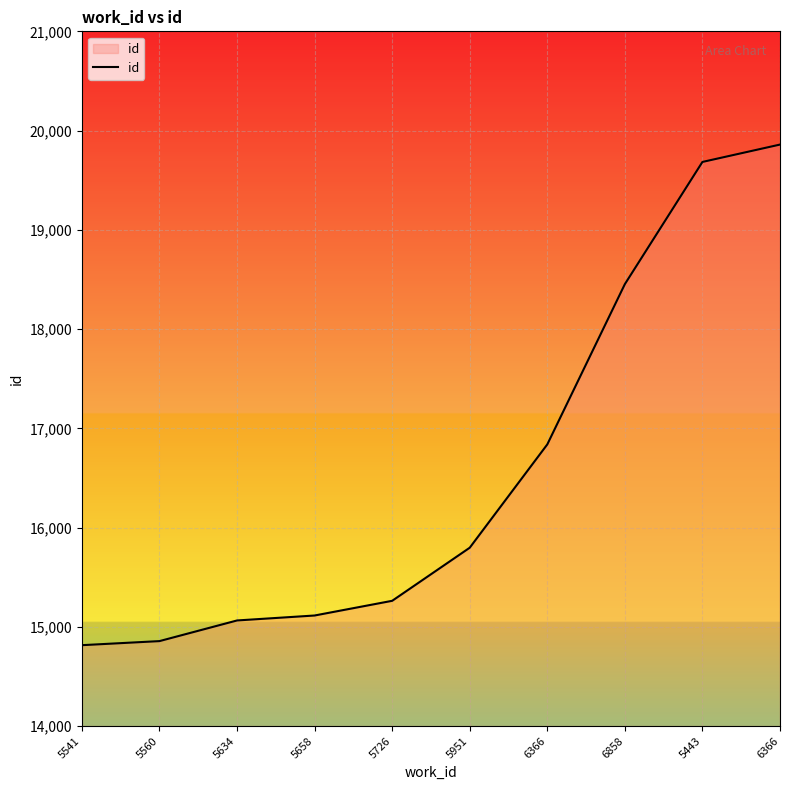

Is it true that the value at 5726 is 3328?

False